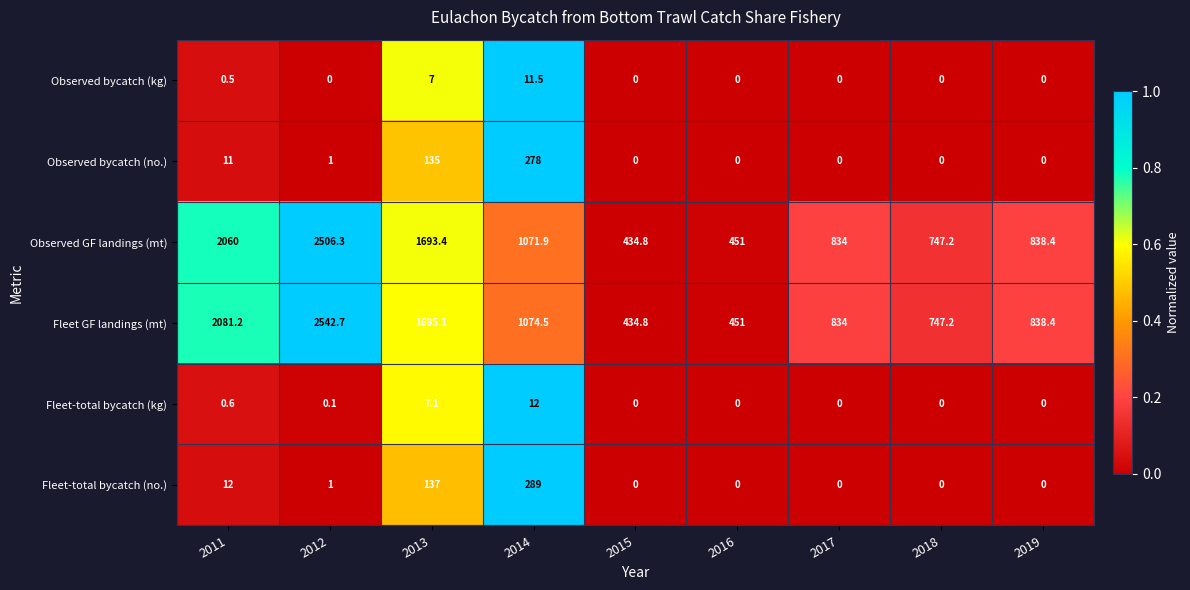

At which category is the sum across all series the highest?

2012